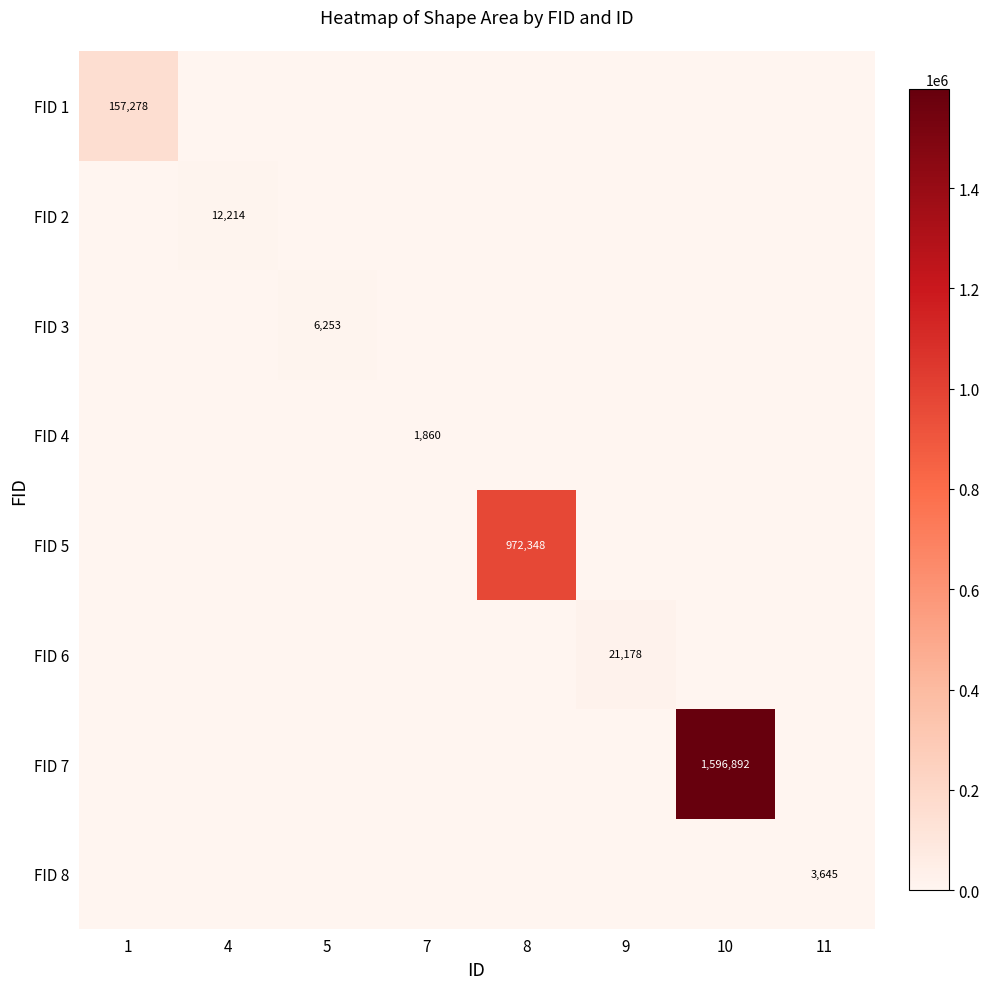

The FID 4 series shows 1860 at 7. True or false?

True